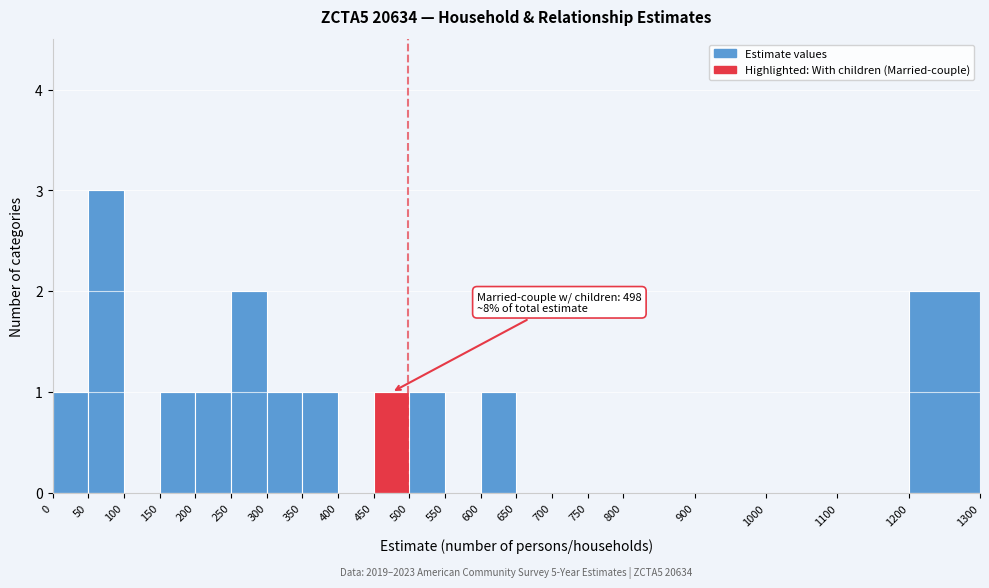

Which range on the x-axis has the tallest bar?

50 to 100